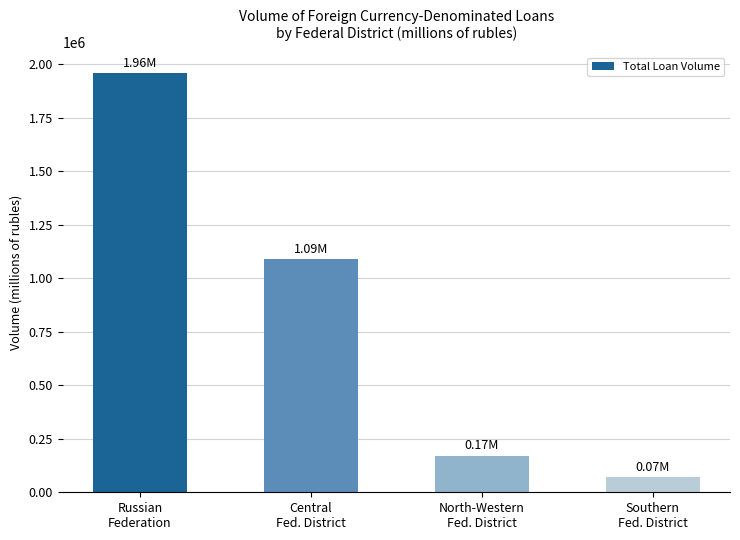

What is the minimum value shown in the chart?

70490